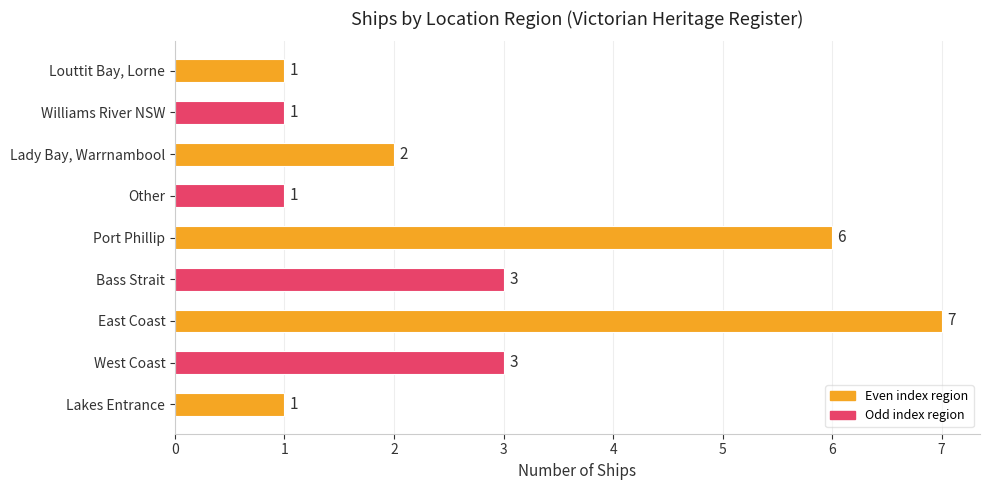

Count the number of data series in this chart.

1